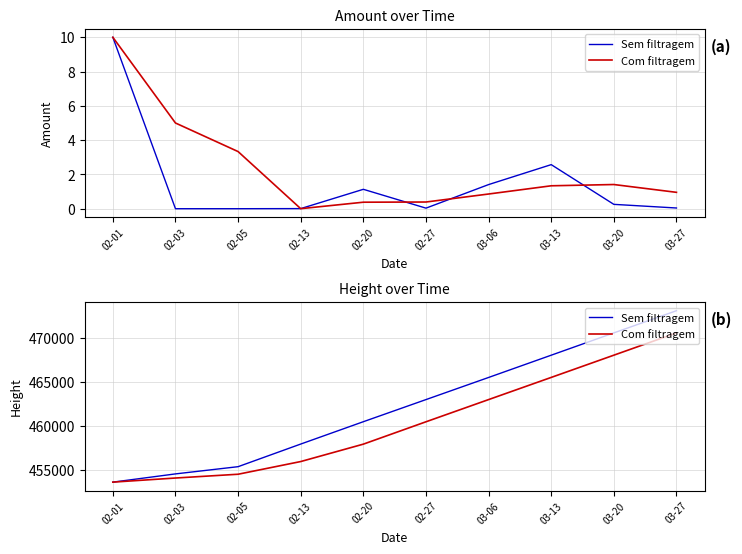

True or false: Com filtragem has more than 2 points higher than both neighbors.

False